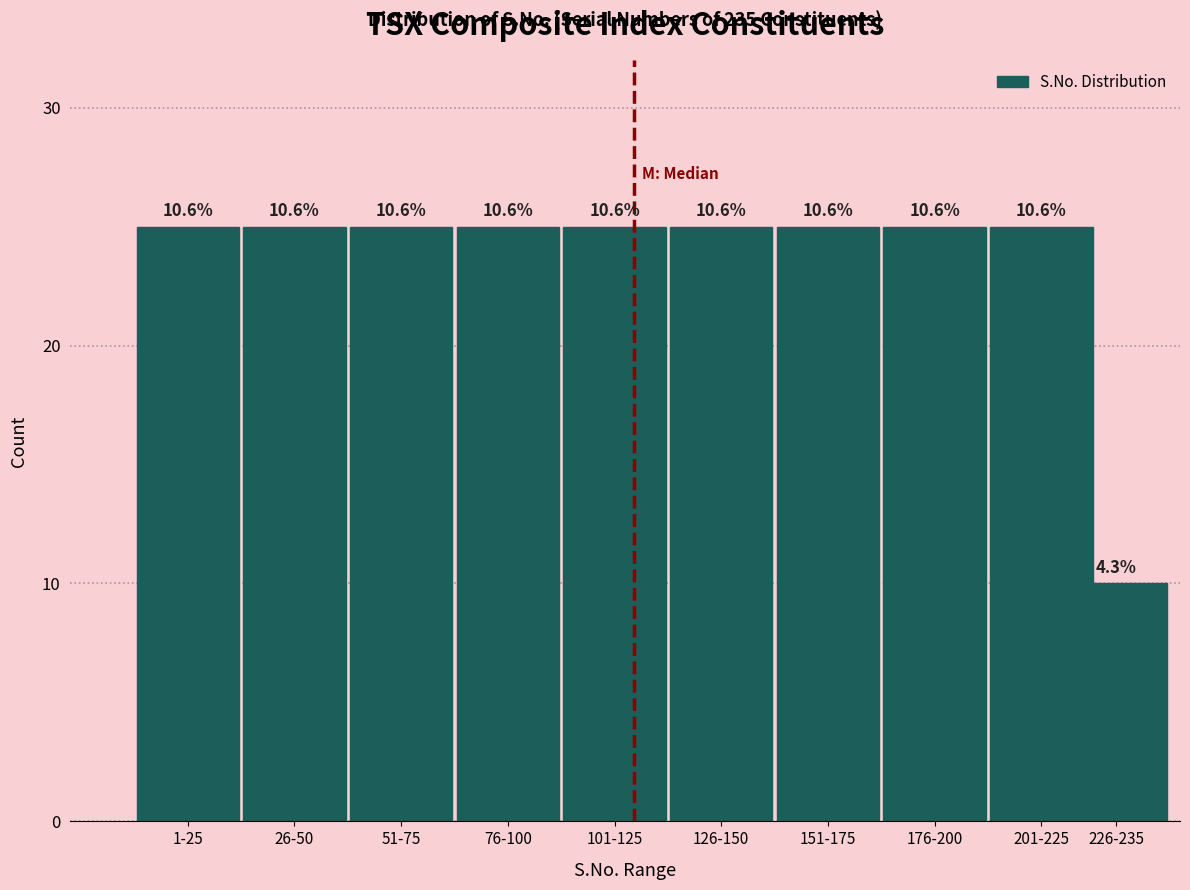

How many bars are there in total?

10